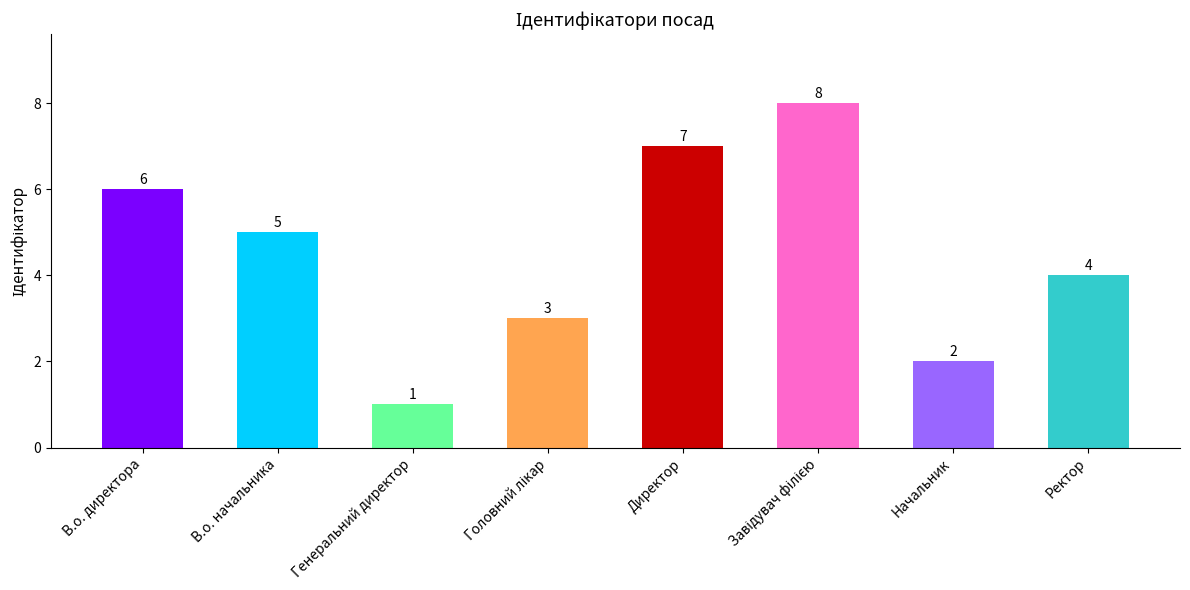

Does the chart contain any negative values?

No